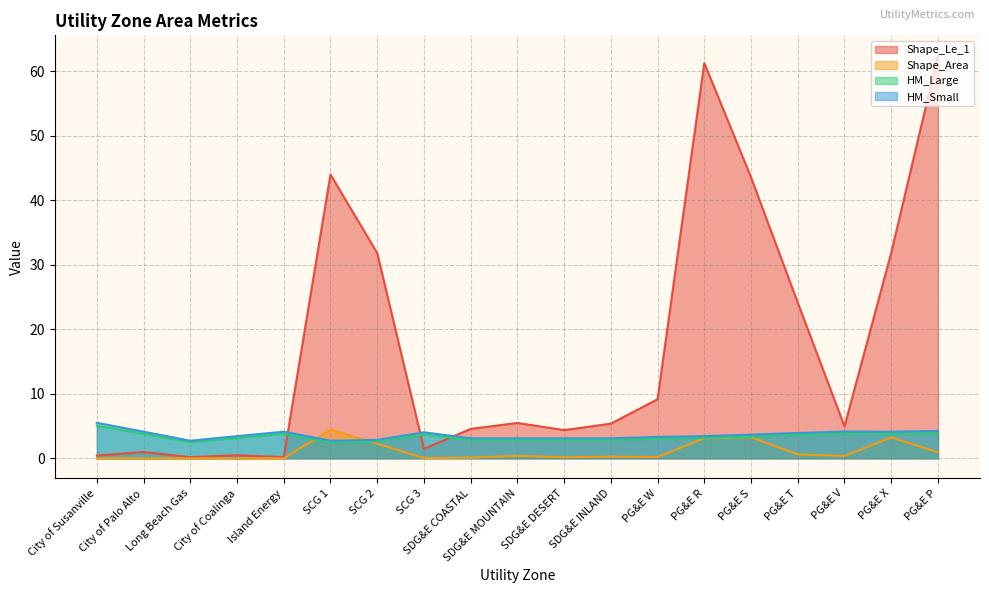

At which label does HM_Large reach its minimum?

Long Beach Gas